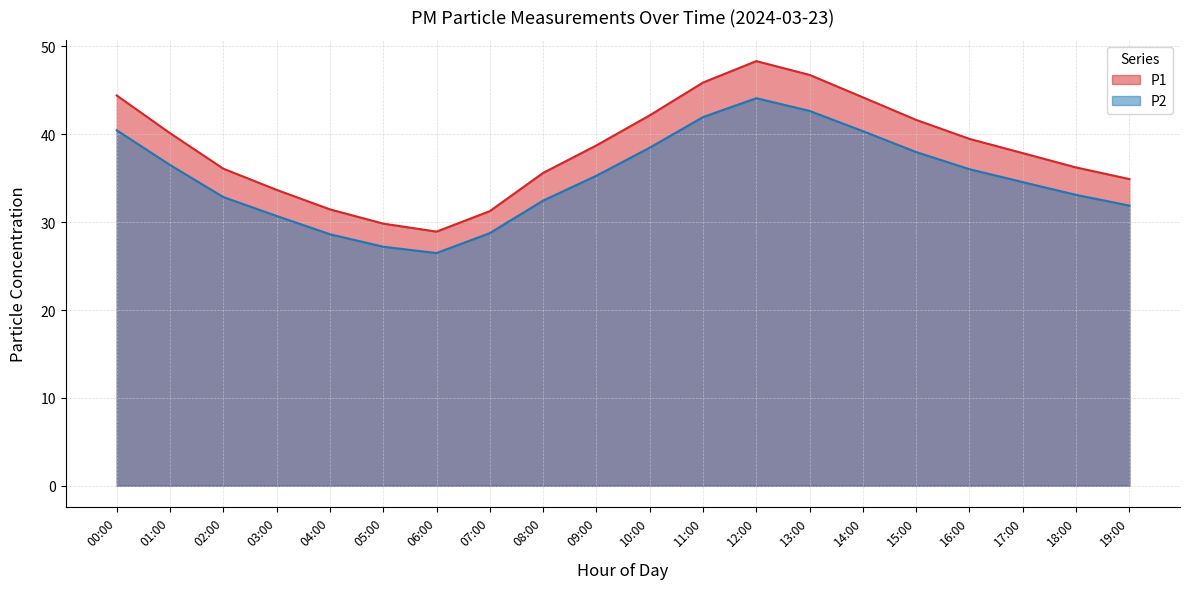

What are all the series names shown in the legend?

P1, P2